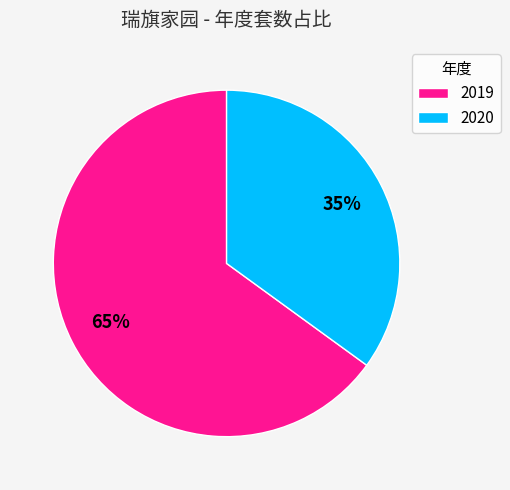

Approximately how many times larger is the value at 2019 compared to 2020?

1.9